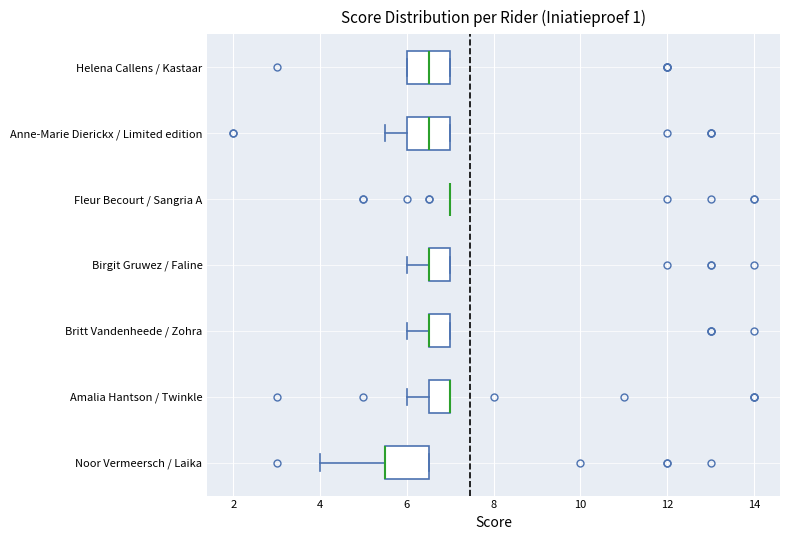

Where is the left edge of the box for Noor Vermeersch / Laika on the x-axis? The values are not printed on the chart, so give them approximately, as read against the axis.

5.6